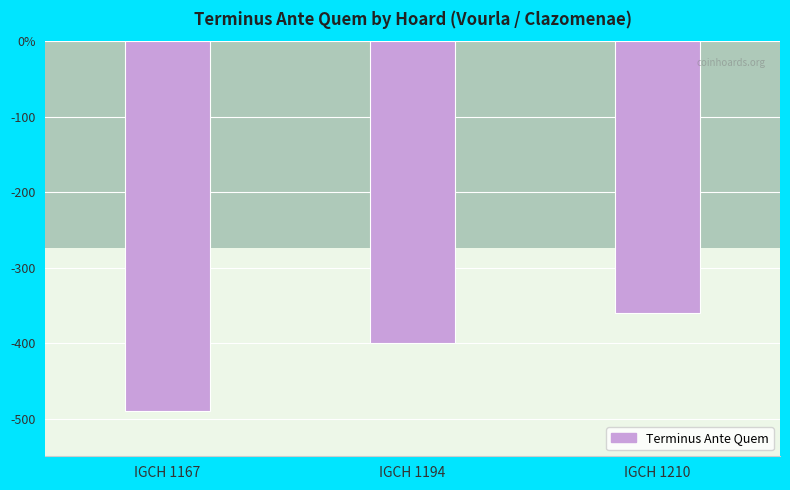

At which label is the value closest to 425?

IGCH 1194